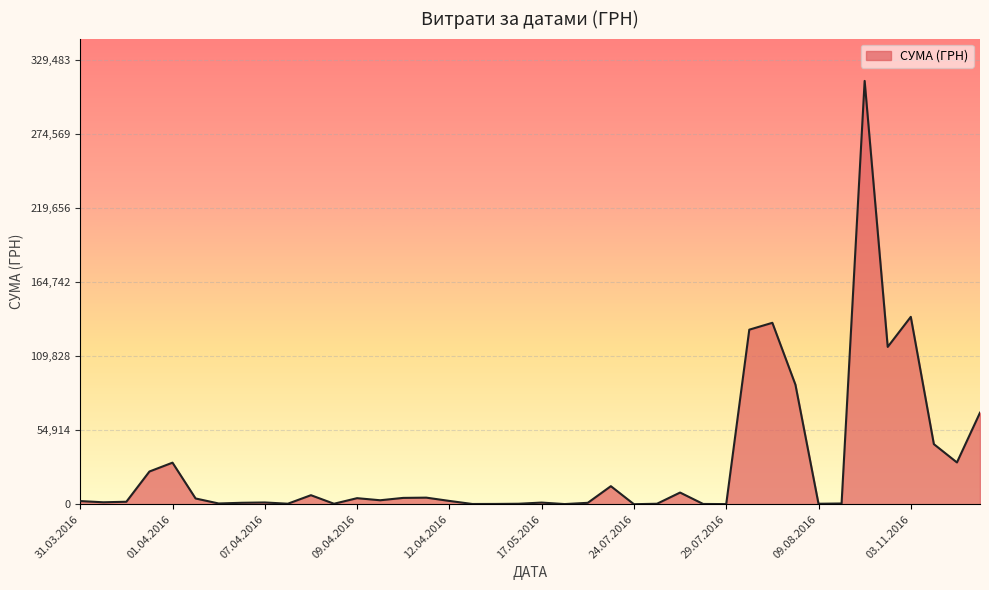

What is the difference between the second highest and minimum values?

138894.5